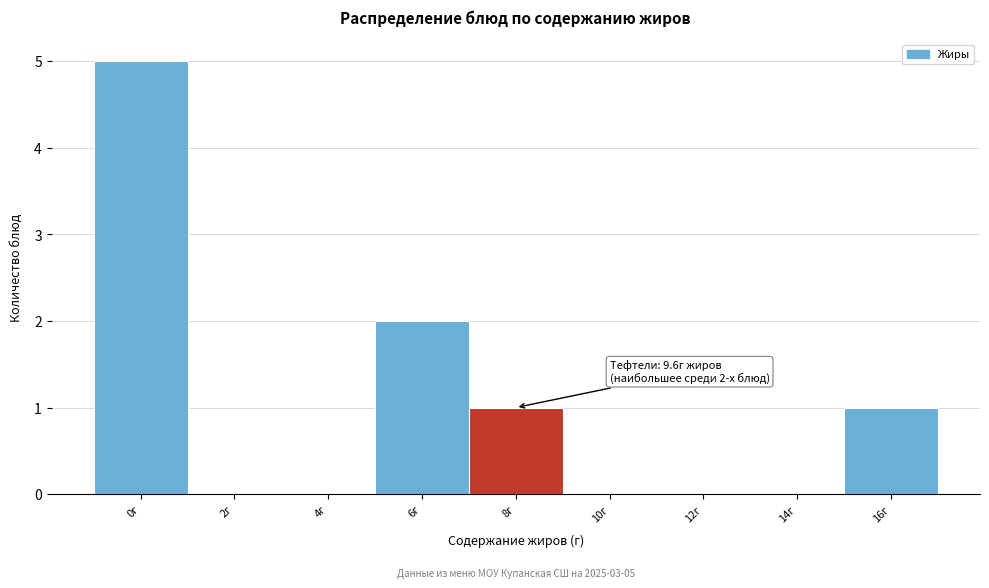

Reading left to right, extract all data points from this chart.

0г=5	2г=0	4г=0	6г=2	8г=1	10г=0	12г=0	14г=0	16г=1